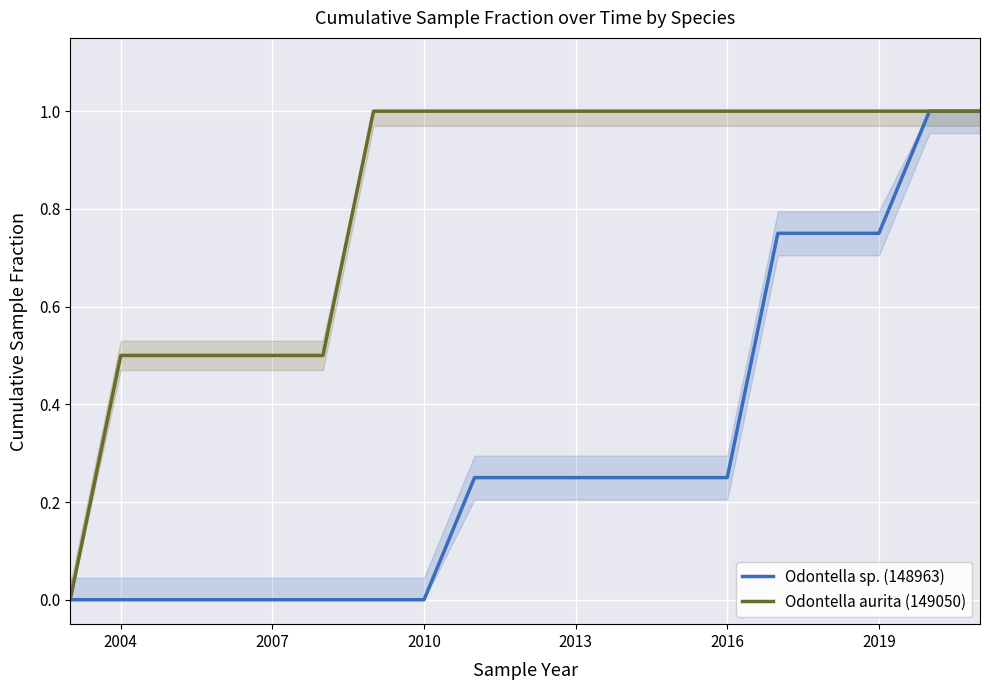

How many lines are shown in the chart?

2